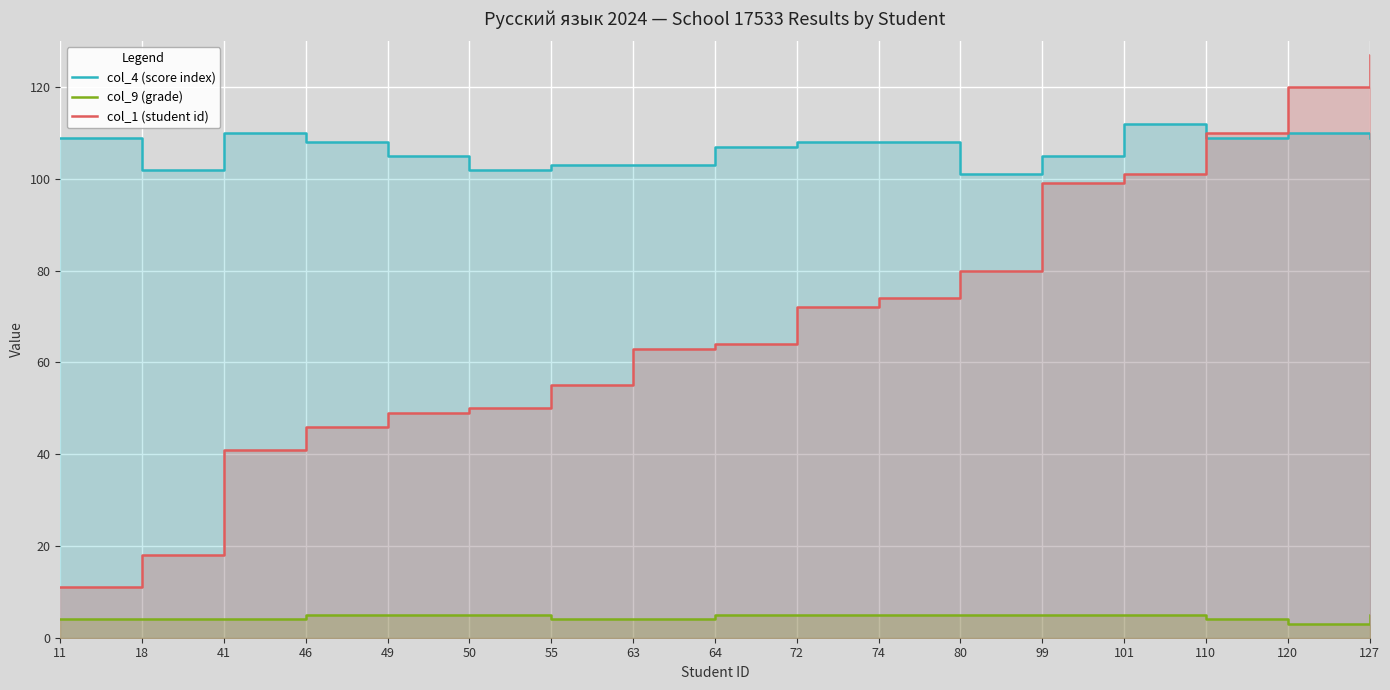

What is the average value of the col_9 (grade) series?

5